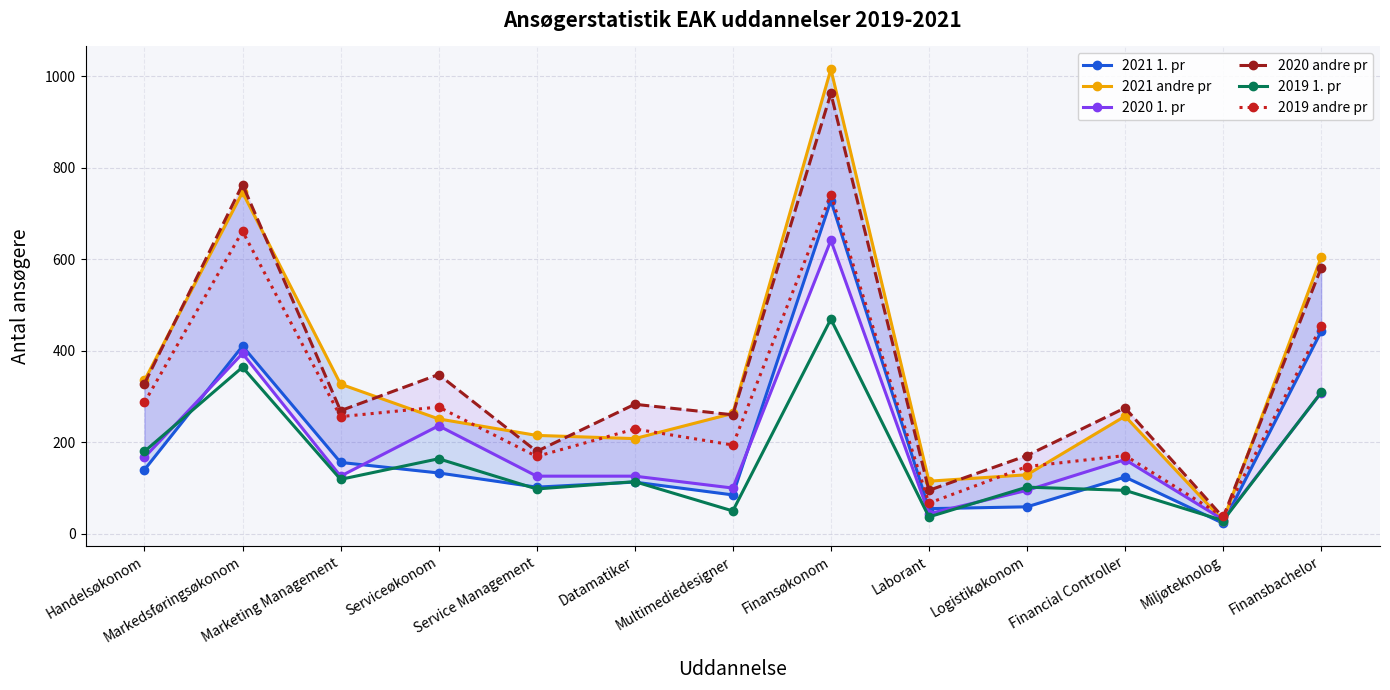

Is the value of 2021 andre pr at Laborant greater than the value of 2019 andre pr at Multimediedesigner?

No